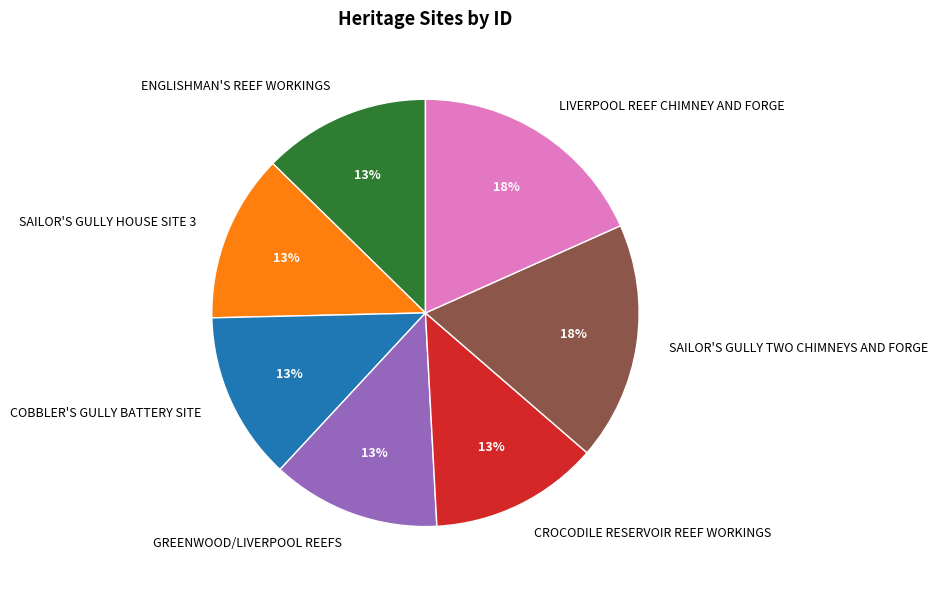

To the nearest percent, what is the difference between the SAILOR'S GULLY TWO CHIMNEYS AND FORGE and CROCODILE RESERVOIR REEF WORKINGS slice percentages?

5%